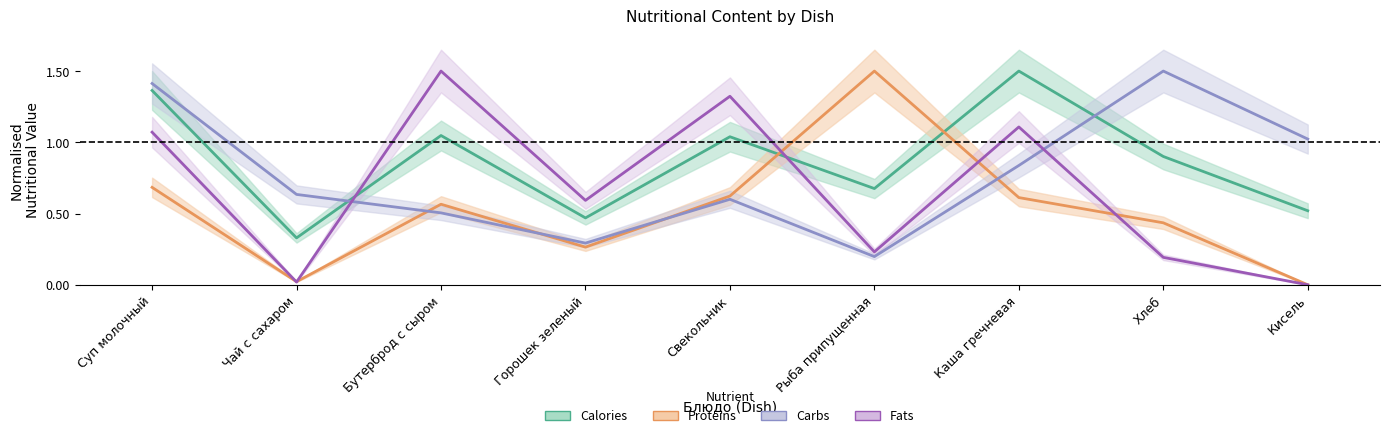

After their last crossing, which series has the higher values: Calories or Carbs?

Carbs